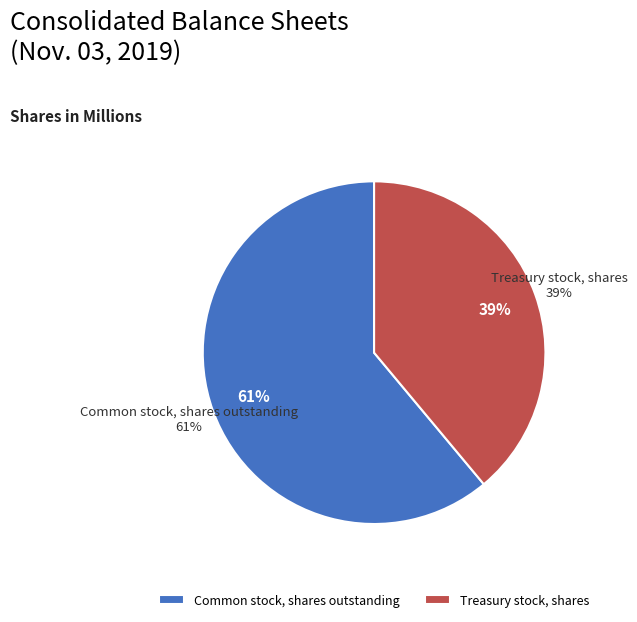

To the nearest percent, what is the difference between the Treasury stock, shares and Common stock, shares outstanding slice percentages?

22%